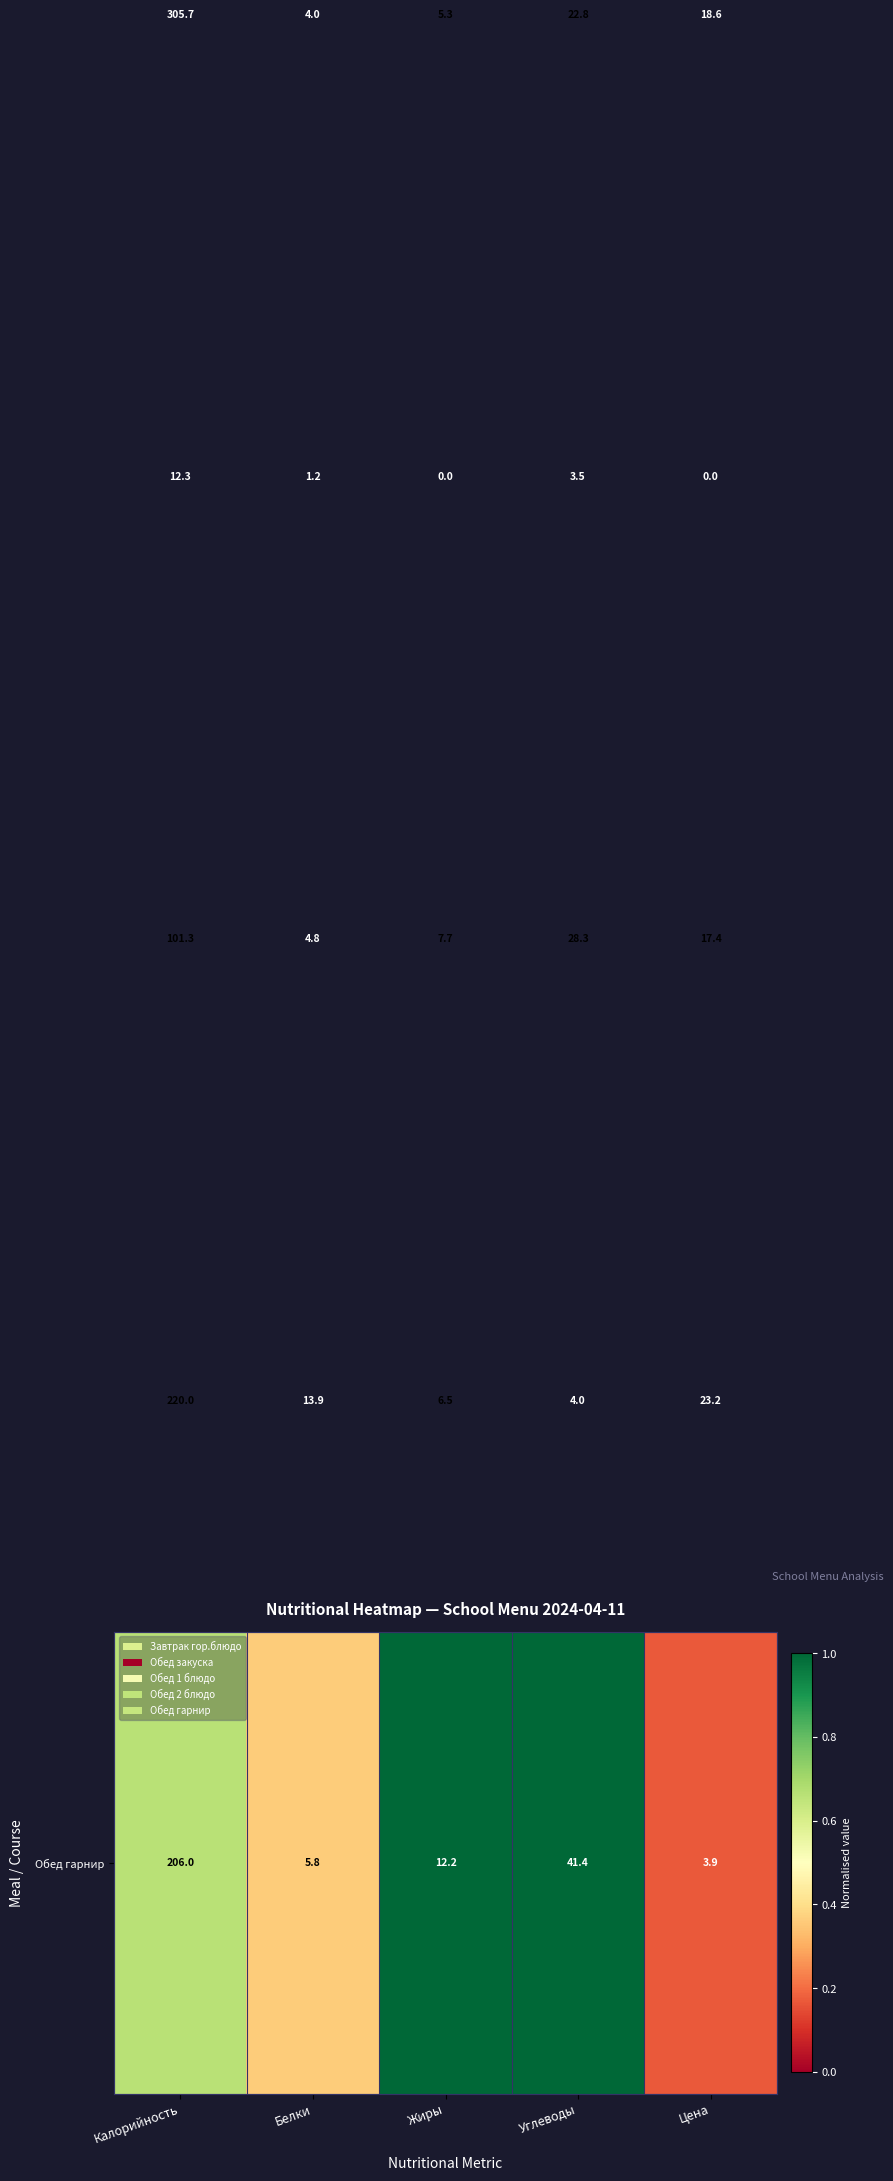

What is the maximum value shown in the chart?

305.7